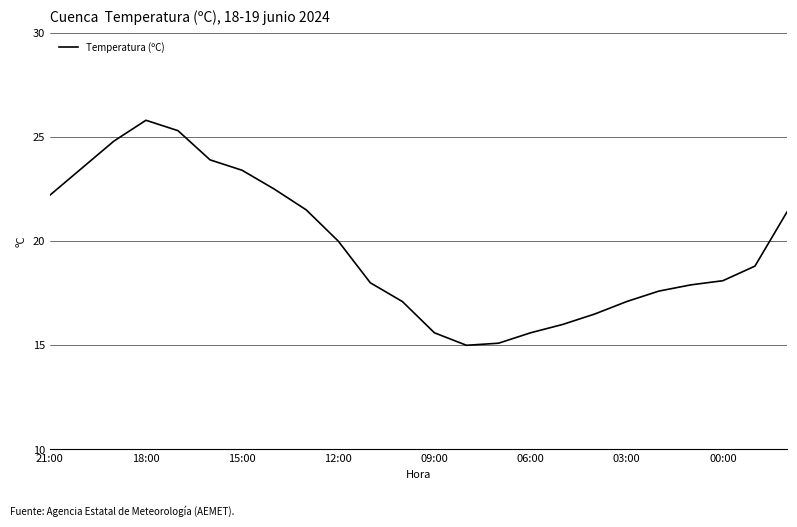

True or false: the data has more than 1 interior local peaks.

False